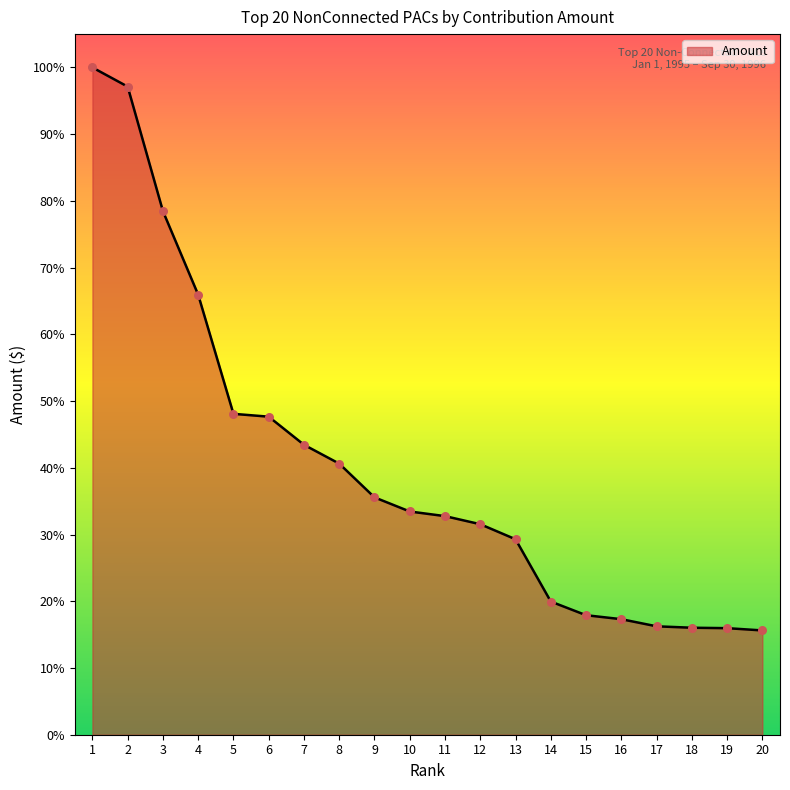

Approximately how many times larger is the value at 16 compared to 2?

0.2